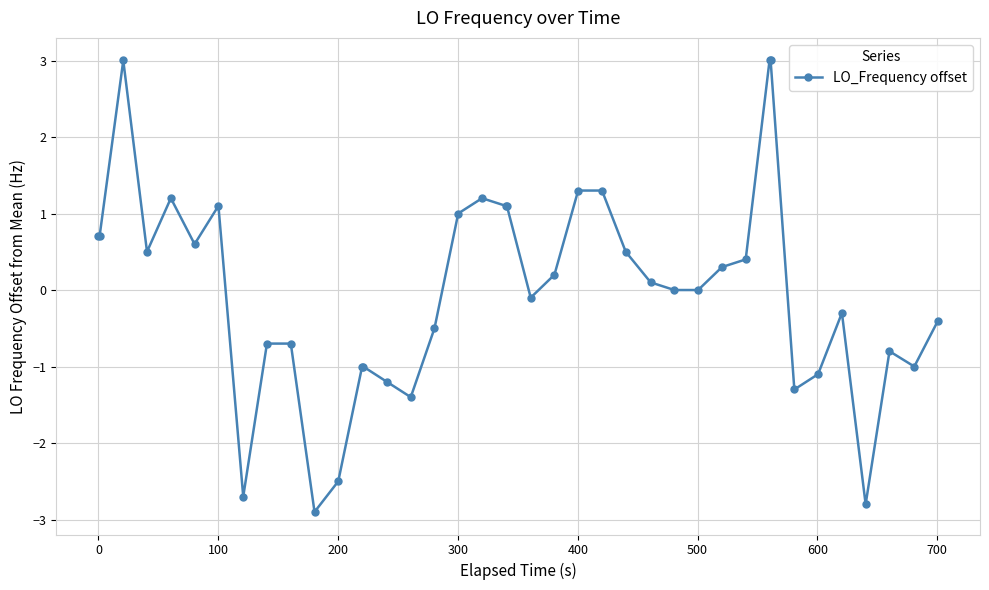

What is the difference between the maximum and minimum values?

5.9